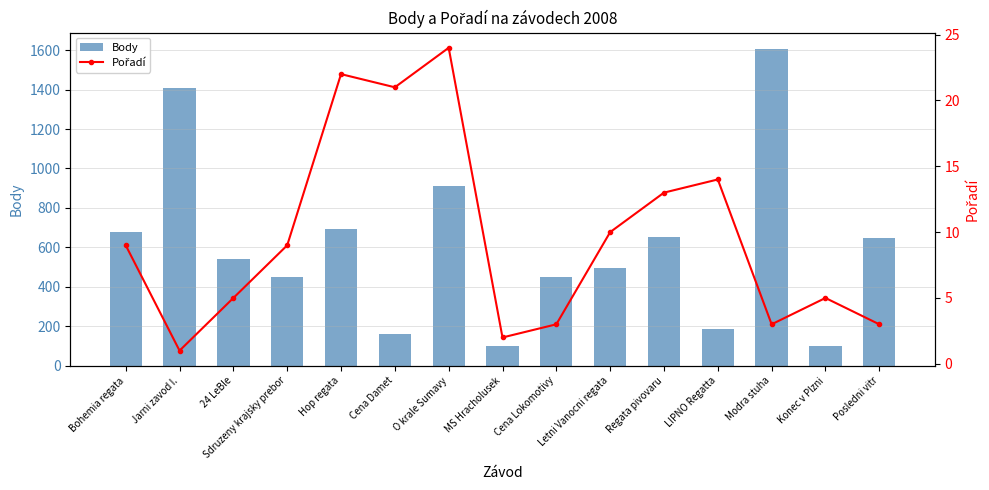

At how many categories does at least one series exceed 327?

11